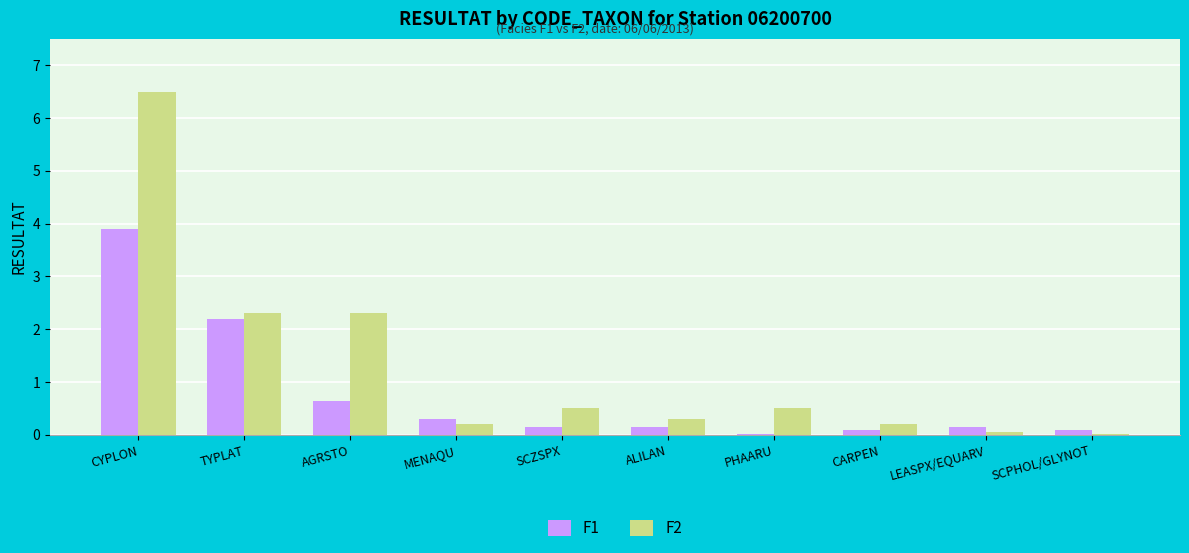

What is the total value across all series at CYPLON?

10.4